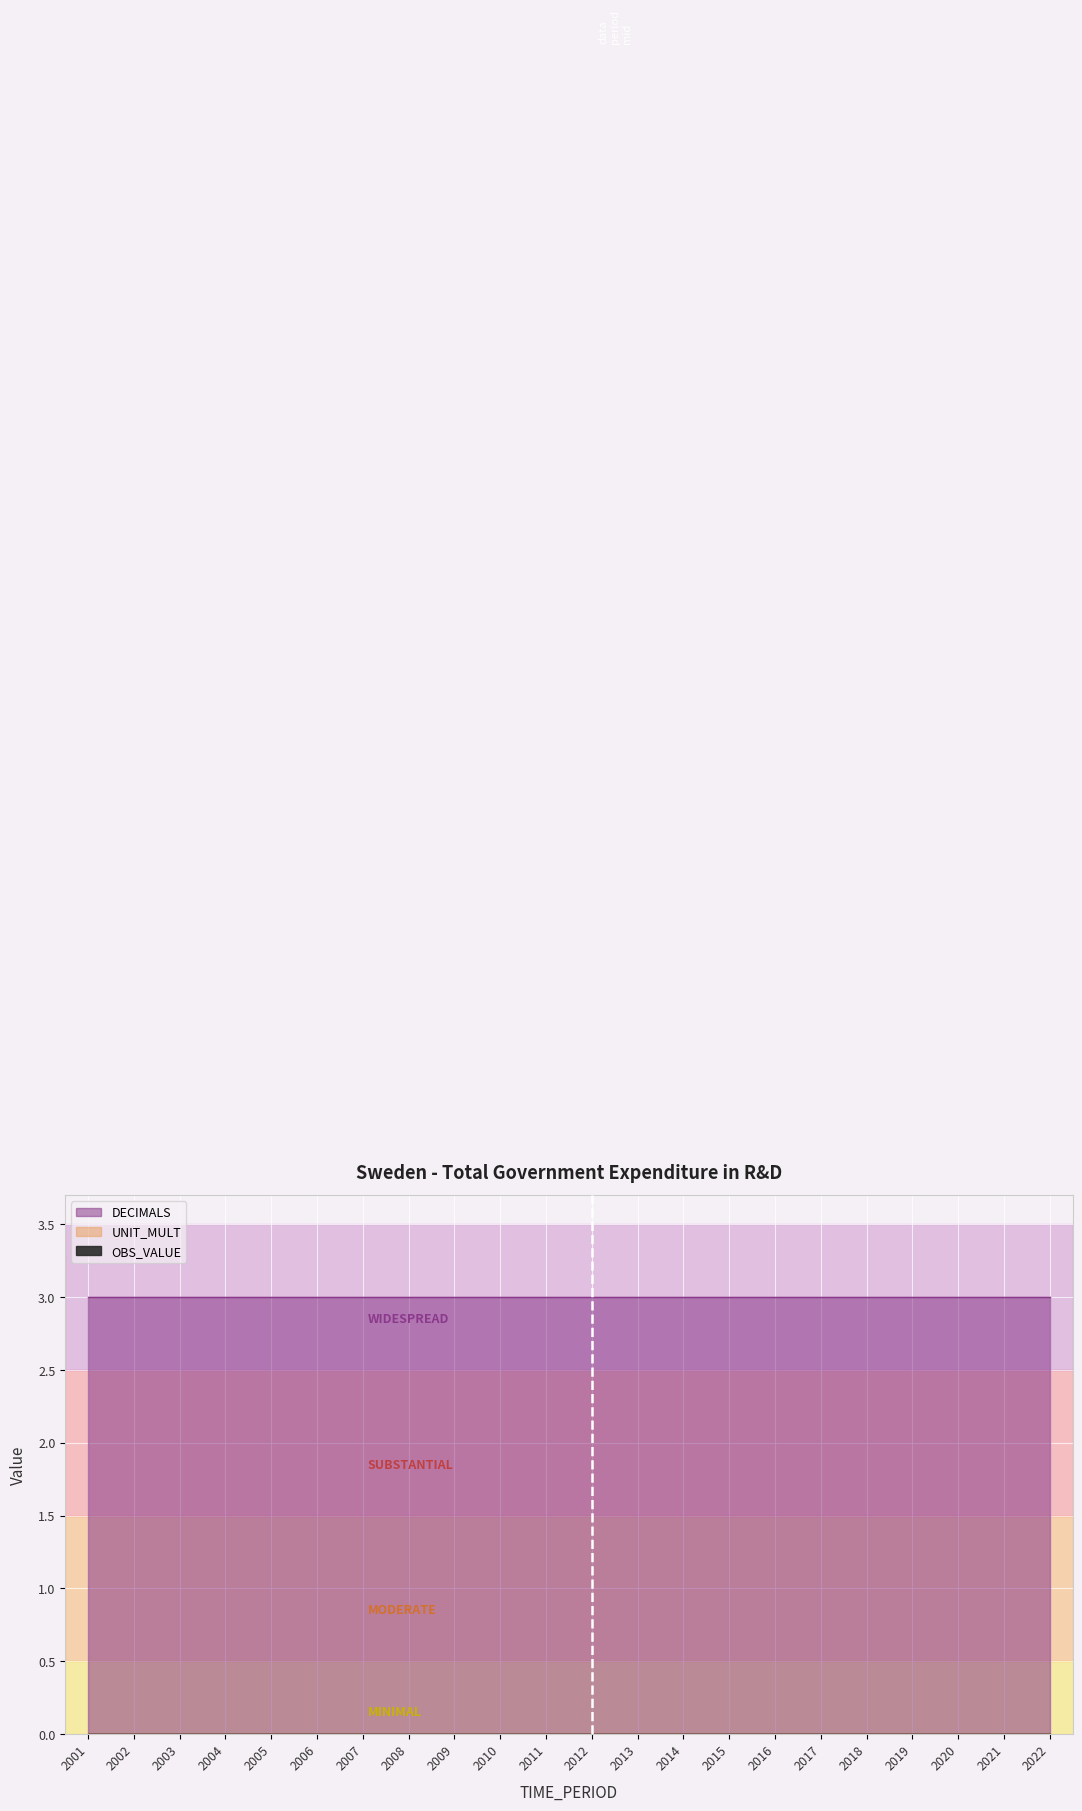

True or false: UNIT_MULT and OBS_VALUE cross at least once.

False